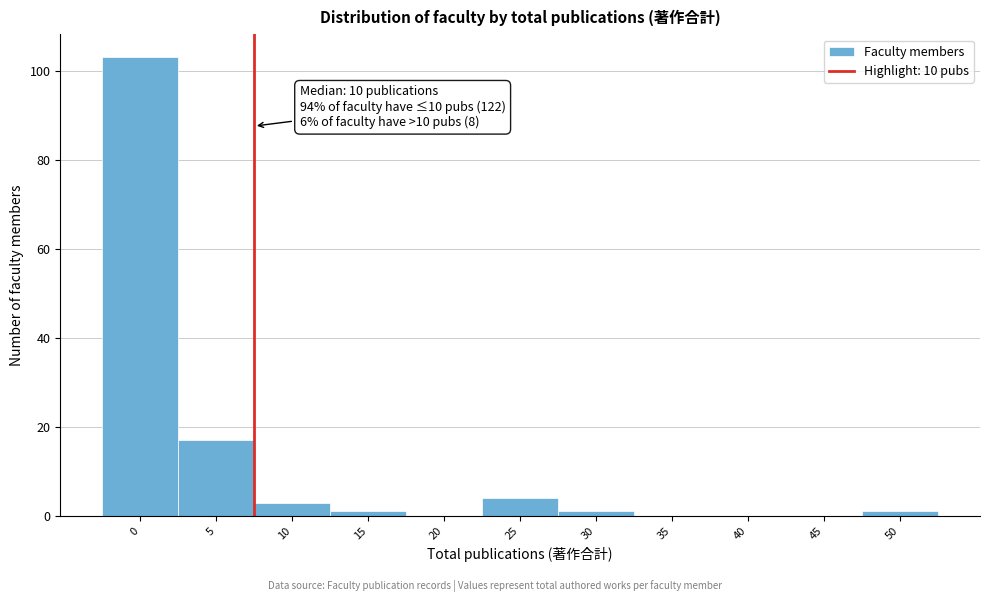

Reading right to left, list all the values displayed in this chart.

50=1	45=0	40=0	35=0	30=1	25=4	20=0	15=1	10=3	5=17	0=103